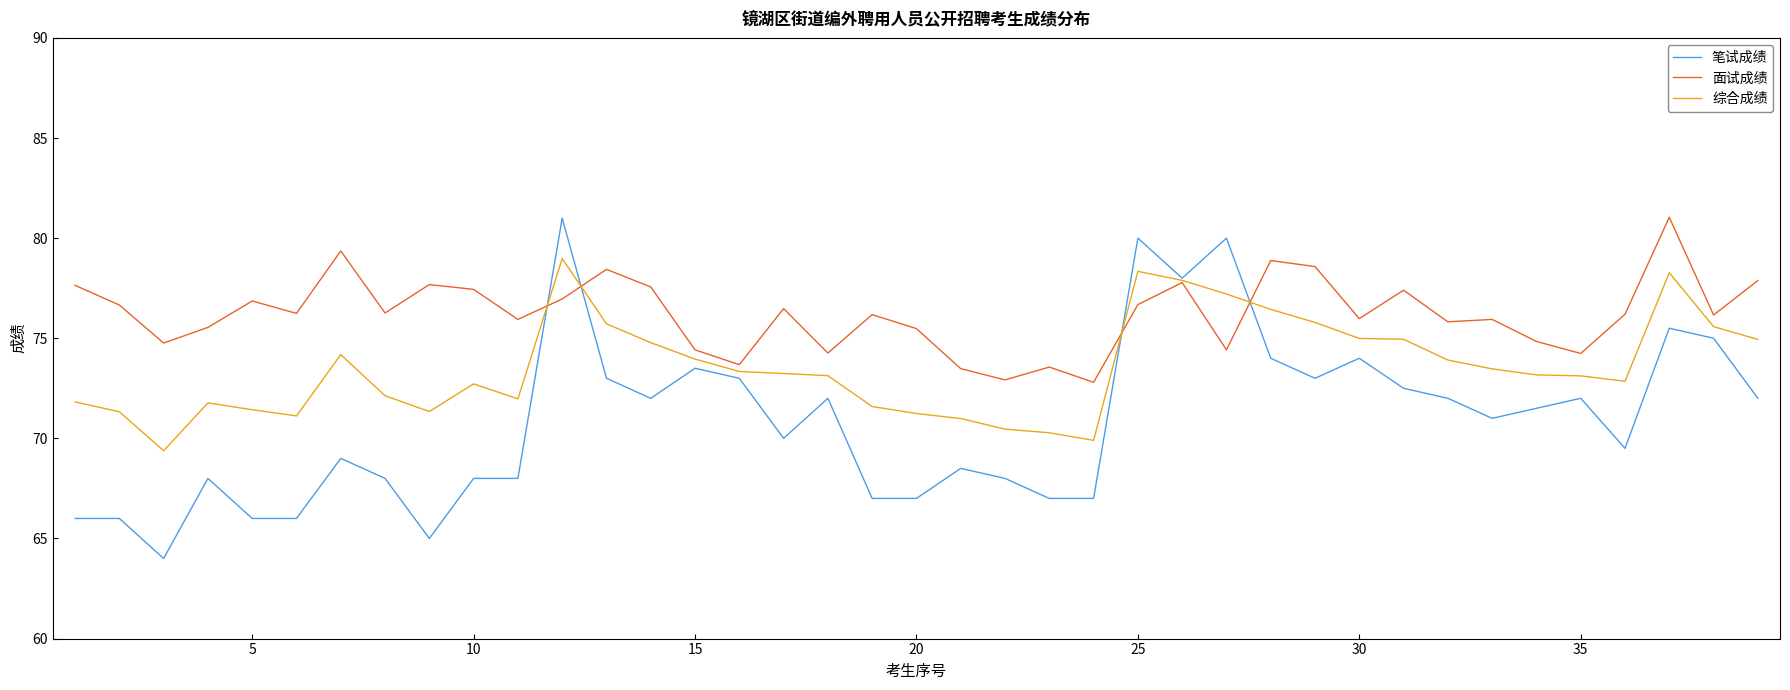

List the series in order of their overall mean, highest first.

面试成绩, 综合成绩, 笔试成绩